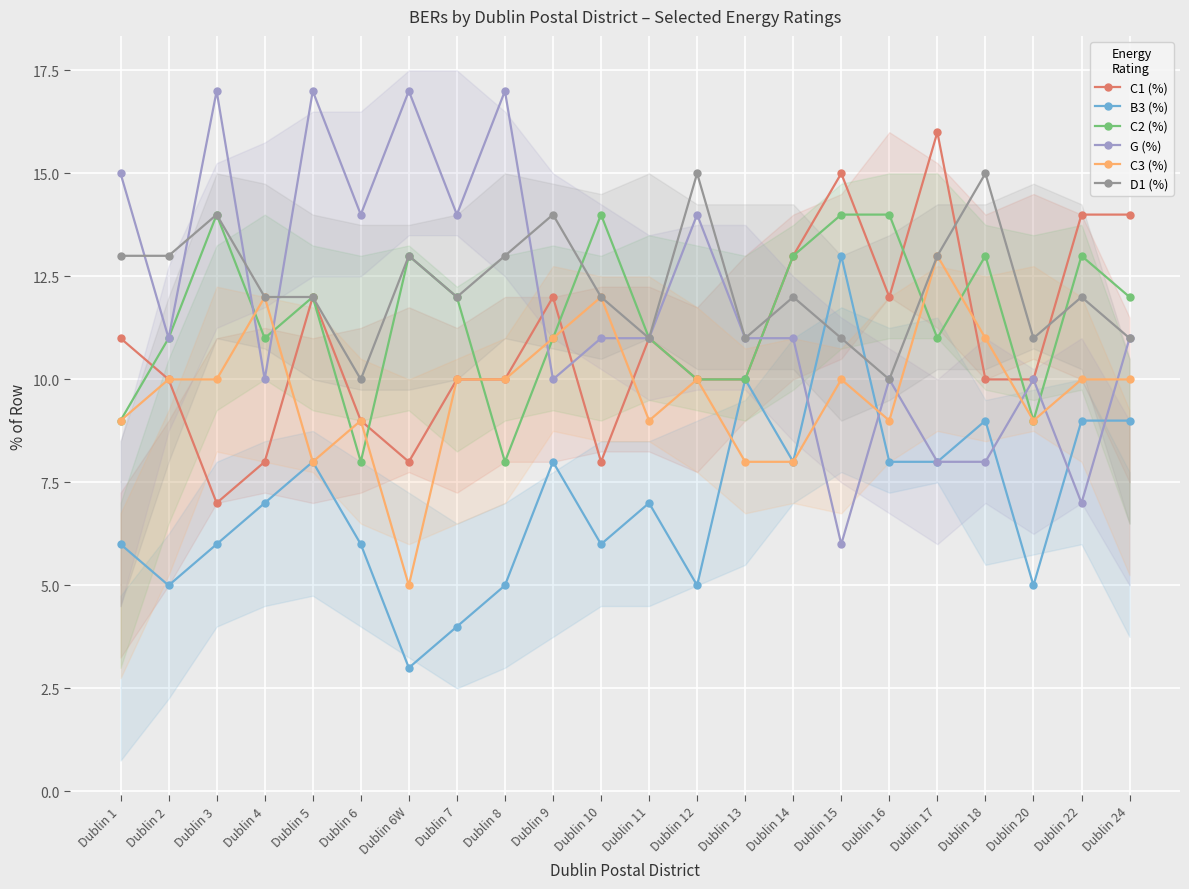

Is this an area chart (filled region under the line)?

No